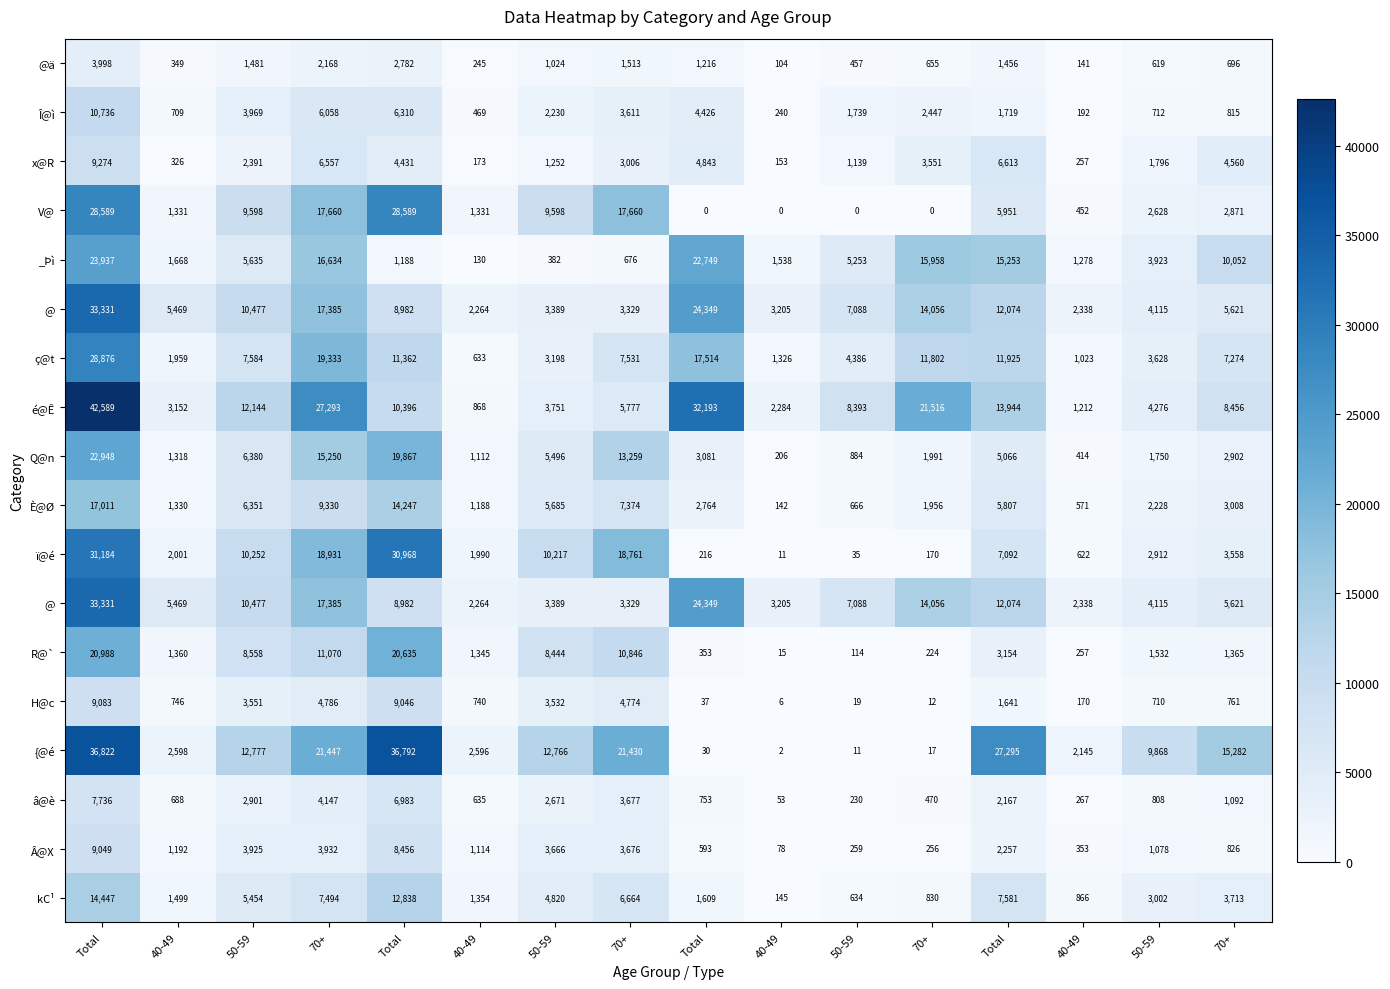

At how many categories does at least one series exceed 35648?

2